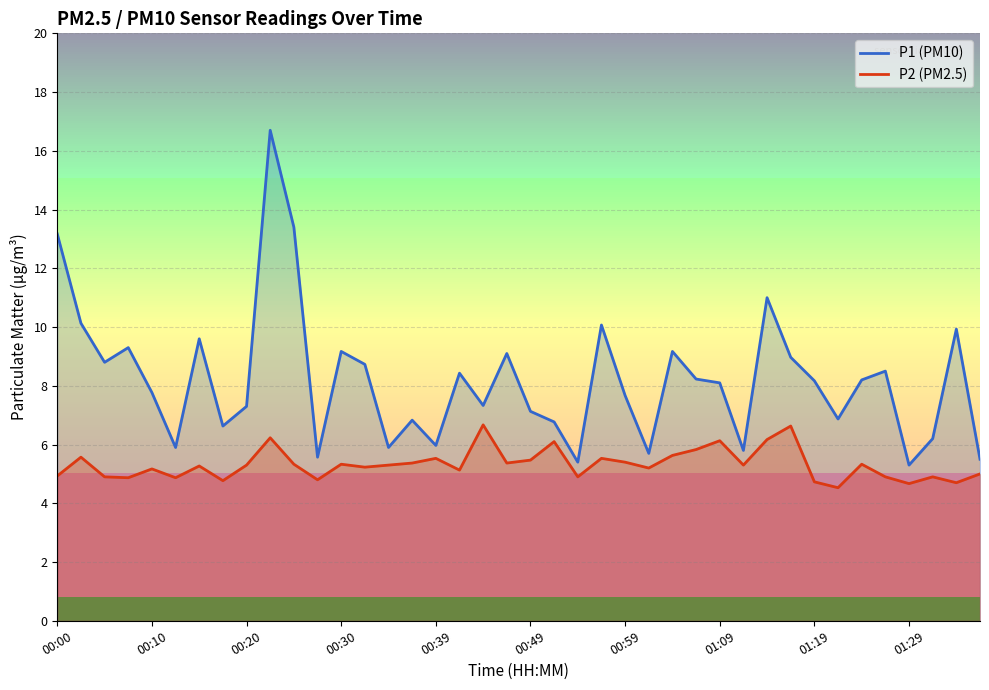

The P2 (PM2.5) series shows 7.9 at 01:19. True or false?

False